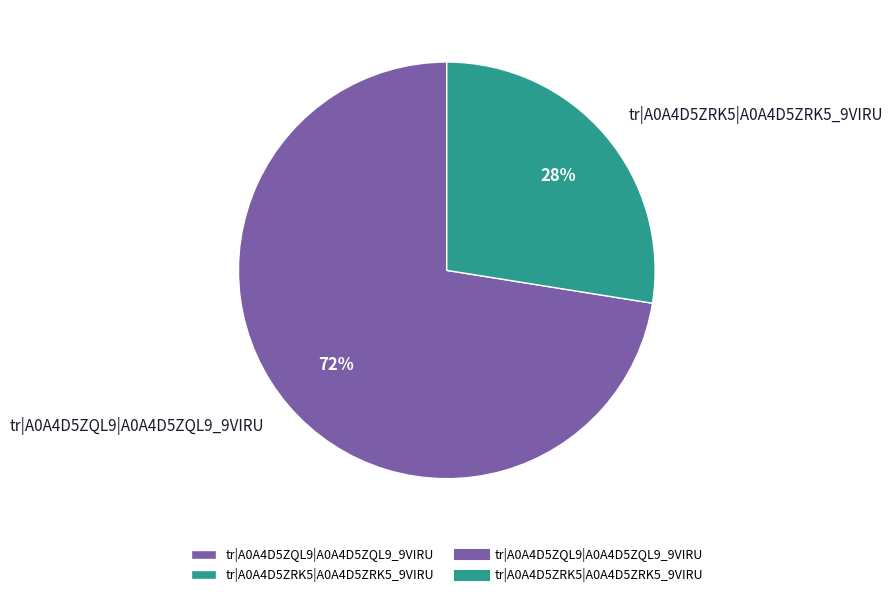

To the nearest percent, what is the combined percentage of tr|A0A4D5ZQL9|A0A4D5ZQL9_9VIRU and tr|A0A4D5ZRK5|A0A4D5ZRK5_9VIRU?

100%